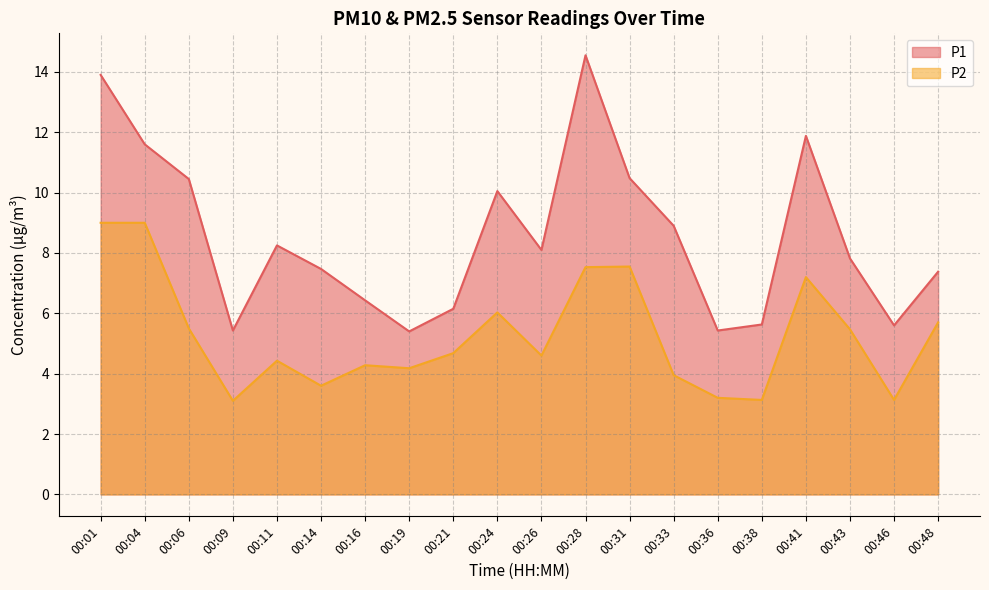

Reading left to right, list all the values displayed in this chart.

P1: 00:01=13.9	00:04=11.6	00:06=10.4	00:09=5.4	00:11=8.2	00:14=7.5	00:16=6.4	00:19=5.4	00:21=6.2	00:24=10.1	00:26=8.1	00:28=14.6	00:31=10.5	00:33=8.9	00:36=5.4	00:38=5.6	00:41=11.9	00:43=7.8	00:46=5.6	00:48=7.4
P2: 00:01=9.0	00:04=9.0	00:06=5.5	00:09=3.1	00:11=4.4	00:14=3.6	00:16=4.3	00:19=4.2	00:21=4.7	00:24=6.0	00:26=4.6	00:28=7.5	00:31=7.5	00:33=4.0	00:36=3.2	00:38=3.1	00:41=7.2	00:43=5.5	00:46=3.1	00:48=5.7